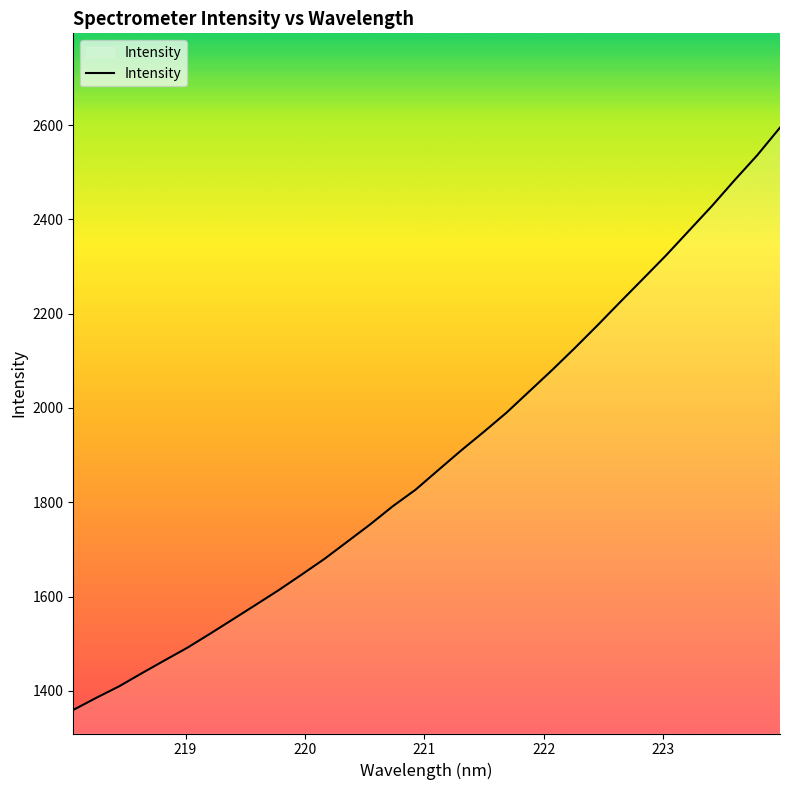

What is the difference between the maximum and minimum values?

1235.2